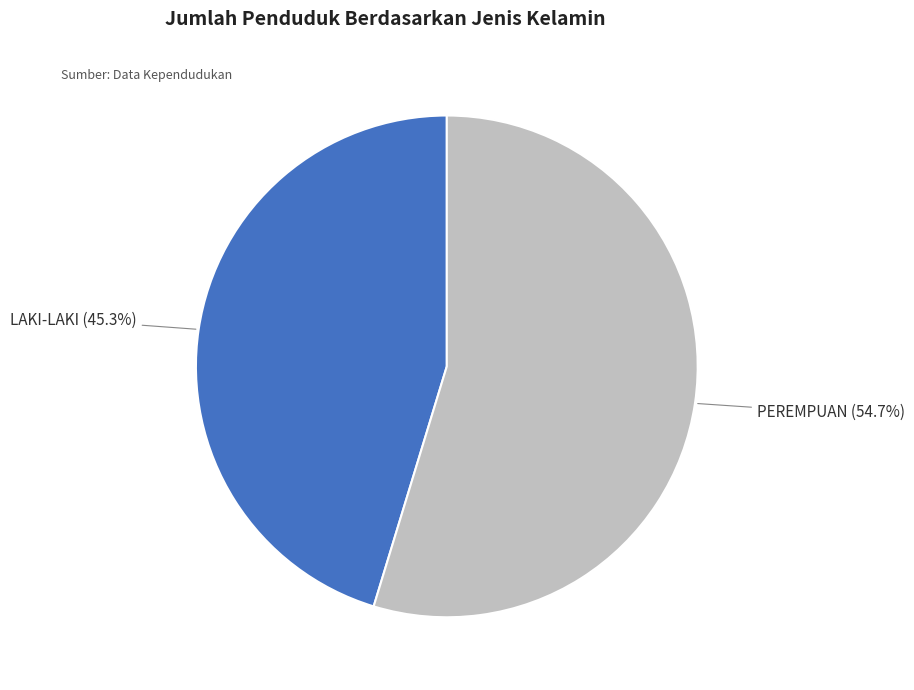

Is there any slice that represents more than half of the pie?

Yes